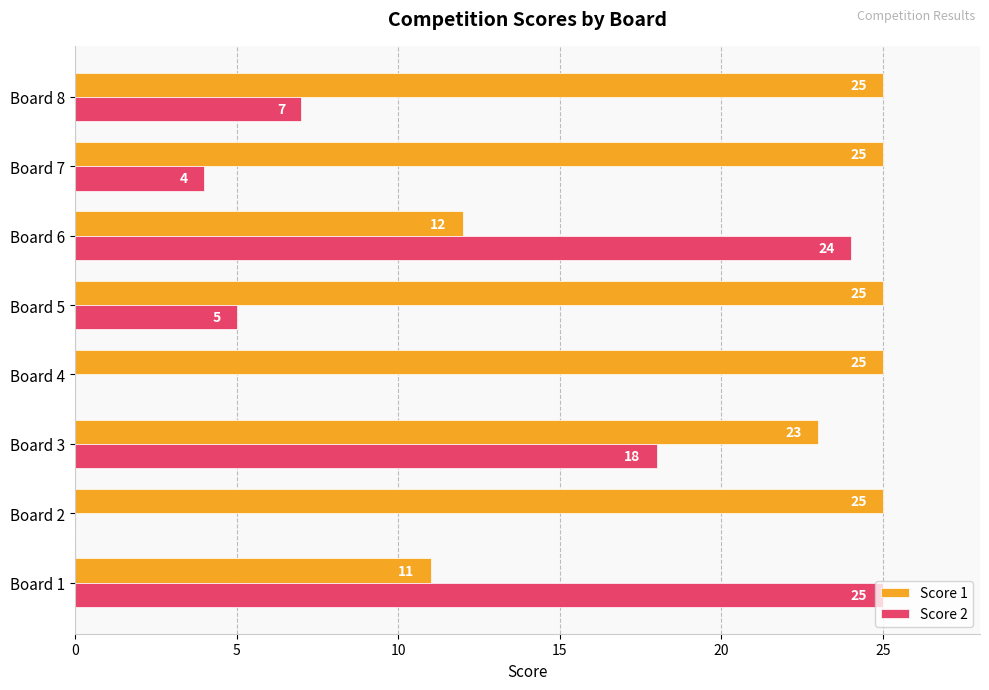

What is the greatest value displayed?

25